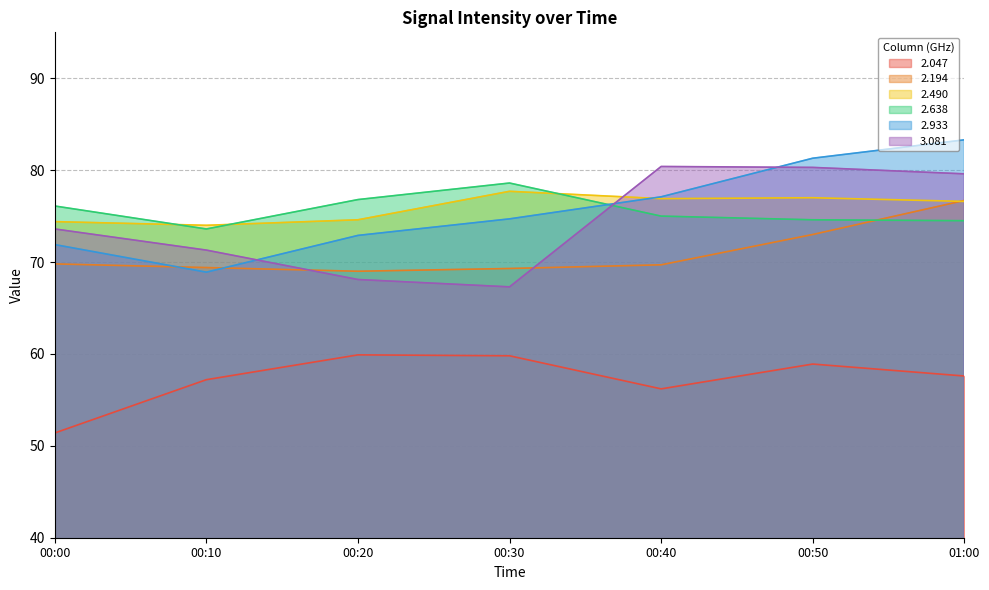

True or false: 2.047 and 3.081 cross at least once.

False